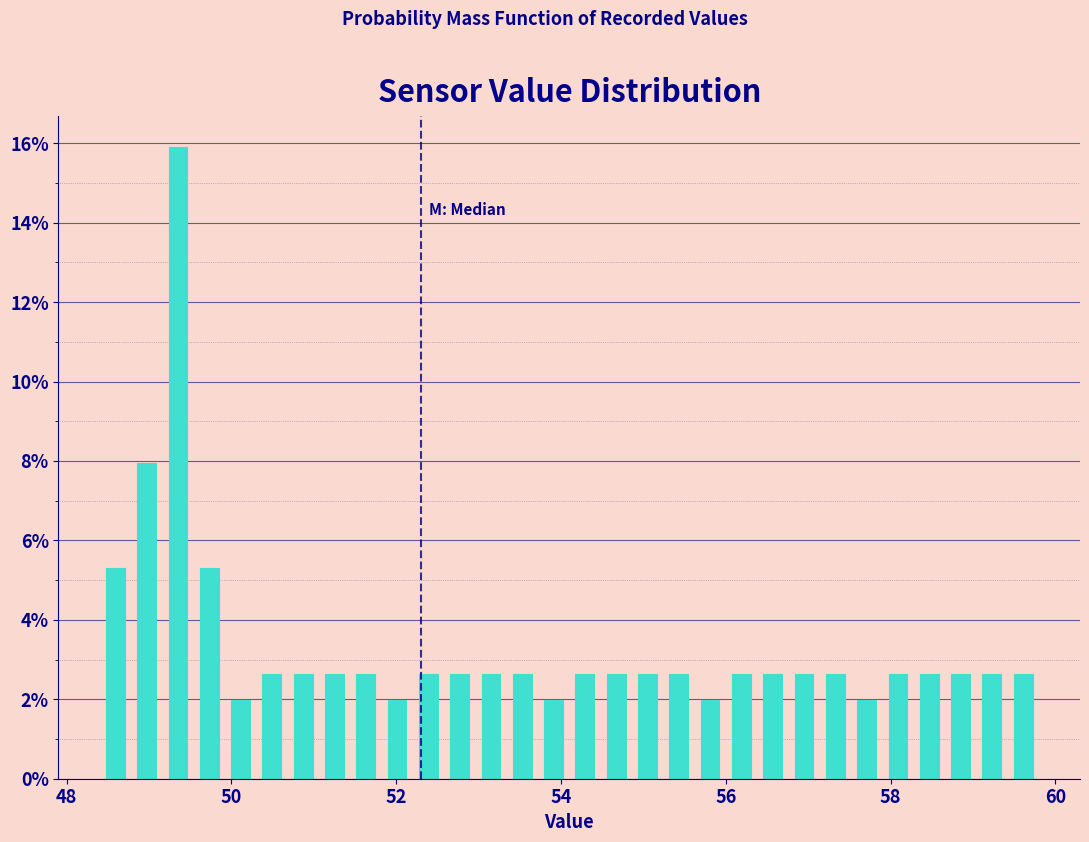

Around what value on the x-axis is the tallest bar? Give the approximate position of its centre, as read against the axis.

49.4